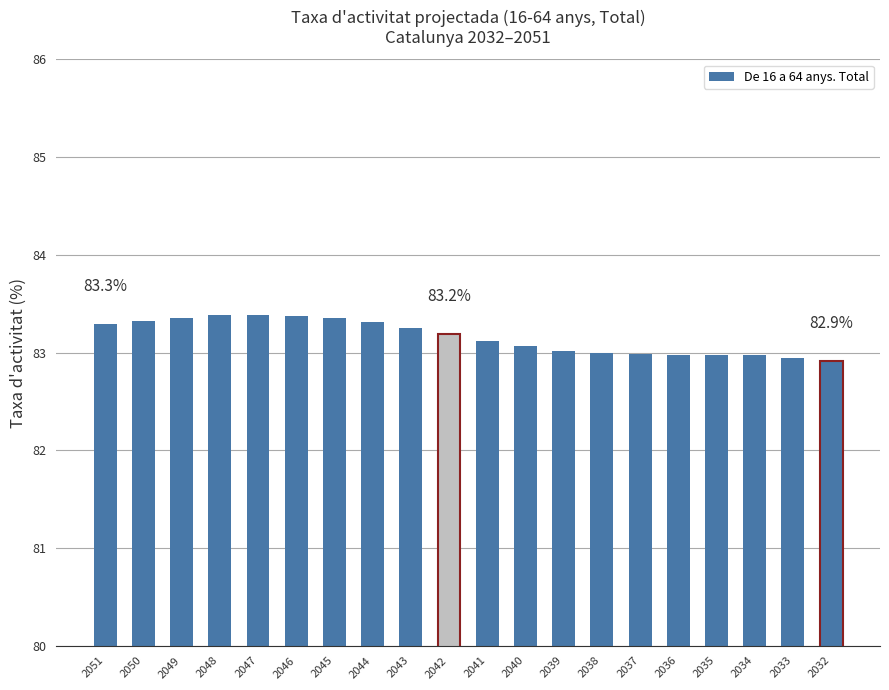

Which has a higher value, 2047 or 2033?

2047